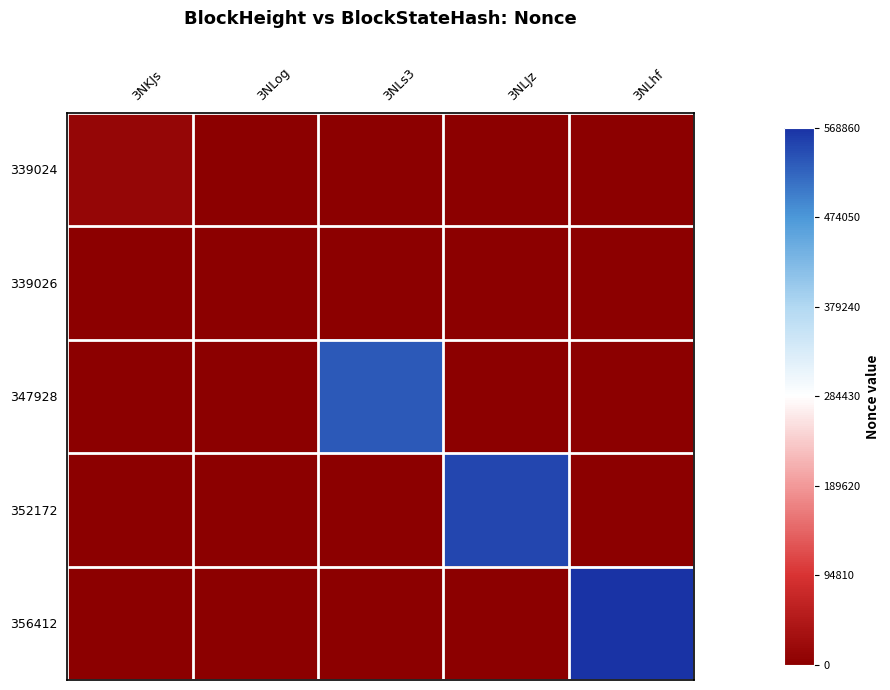

Reading left to right, list all the values displayed in this chart.

339024: 3NKJs=11320	3NLog=0	3NLs3=0	3NLJz=0	3NLhf=0
339026: 3NKJs=0	3NLog=0	3NLs3=0	3NLJz=0	3NLhf=0
347928: 3NKJs=0	3NLog=0	3NLs3=533203	3NLJz=0	3NLhf=0
352172: 3NKJs=0	3NLog=0	3NLs3=0	3NLJz=550456	3NLhf=0
356412: 3NKJs=0	3NLog=0	3NLs3=0	3NLJz=0	3NLhf=568860